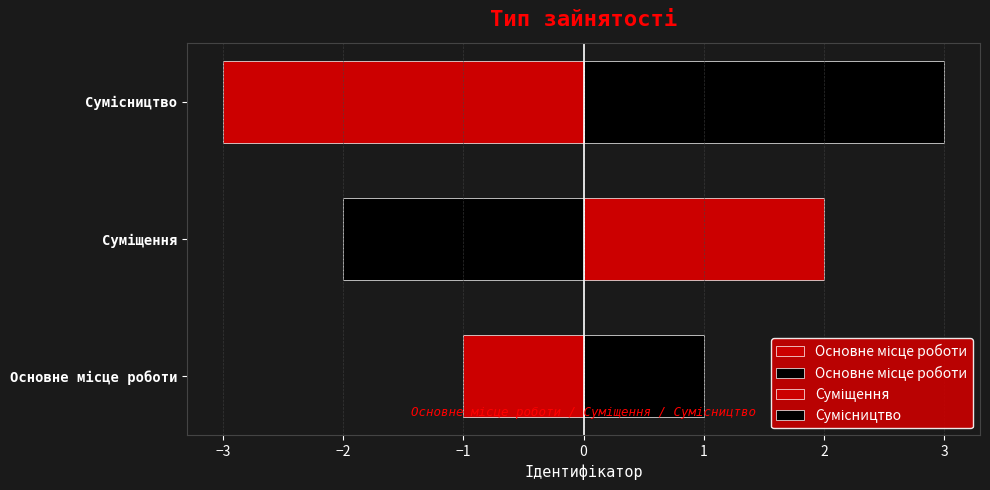

Which category has the highest value across all series?

Сумісництво